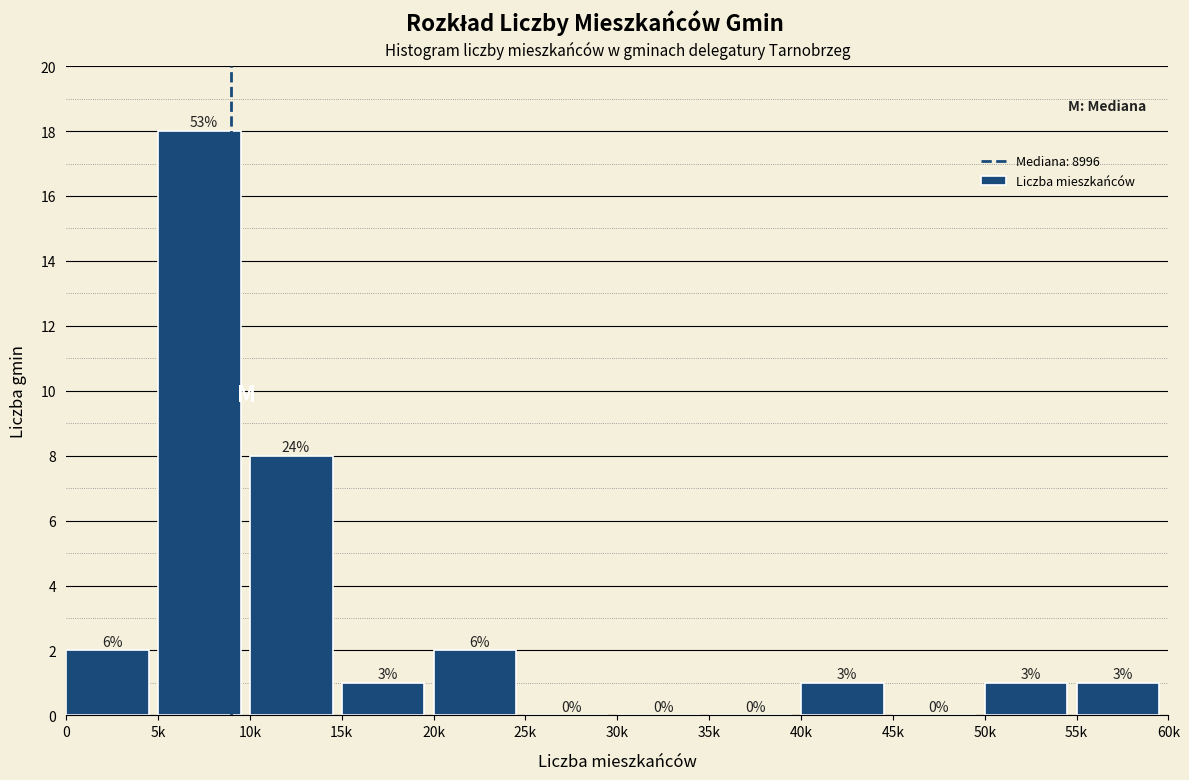

Are the bars horizontal?

No